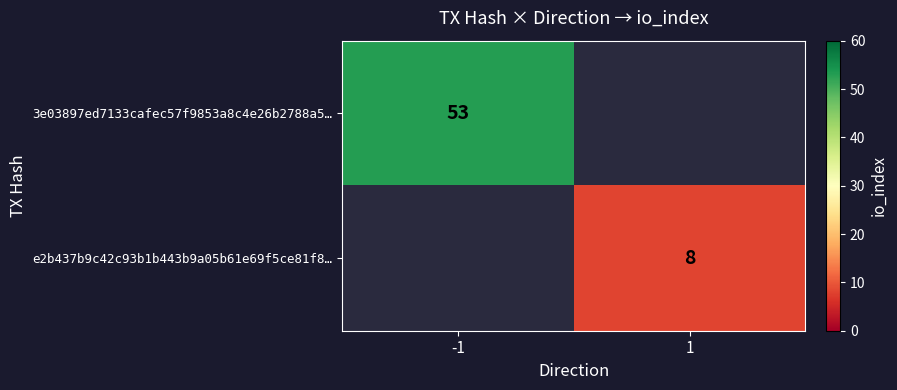

Is it true that e2b437b9c42c93b1b443b9a05b61e69f5ce81f8… equals 8 at 1?

True